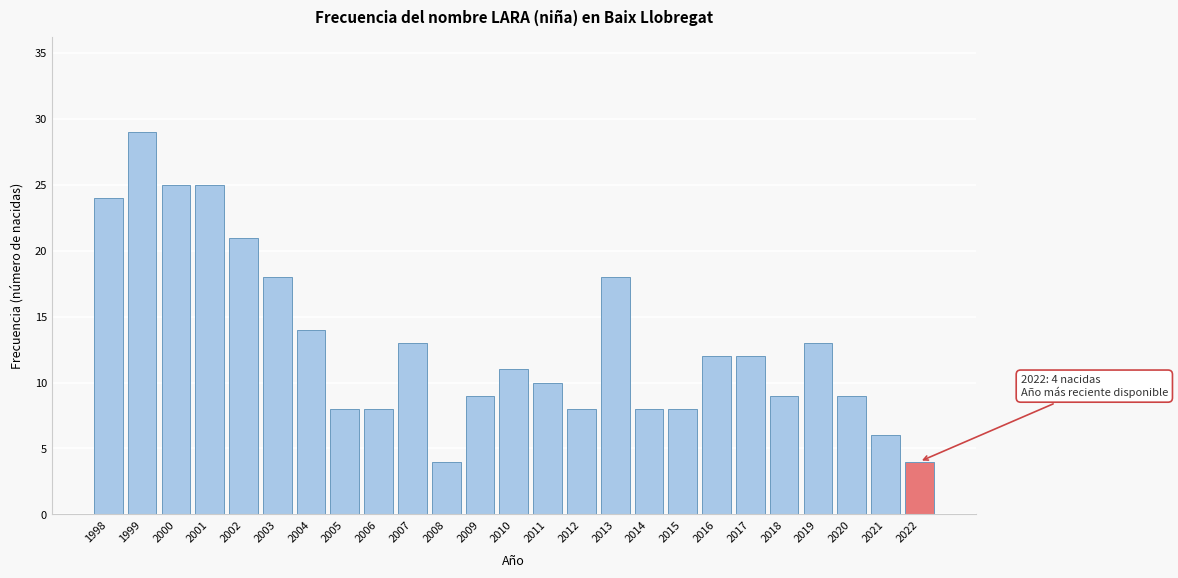

Reading left to right, what are all the values shown in this chart?

24	29	25	25	21	18	14	8	8	13	4	9	11	10	8	18	8	8	12	12	9	13	9	6	4